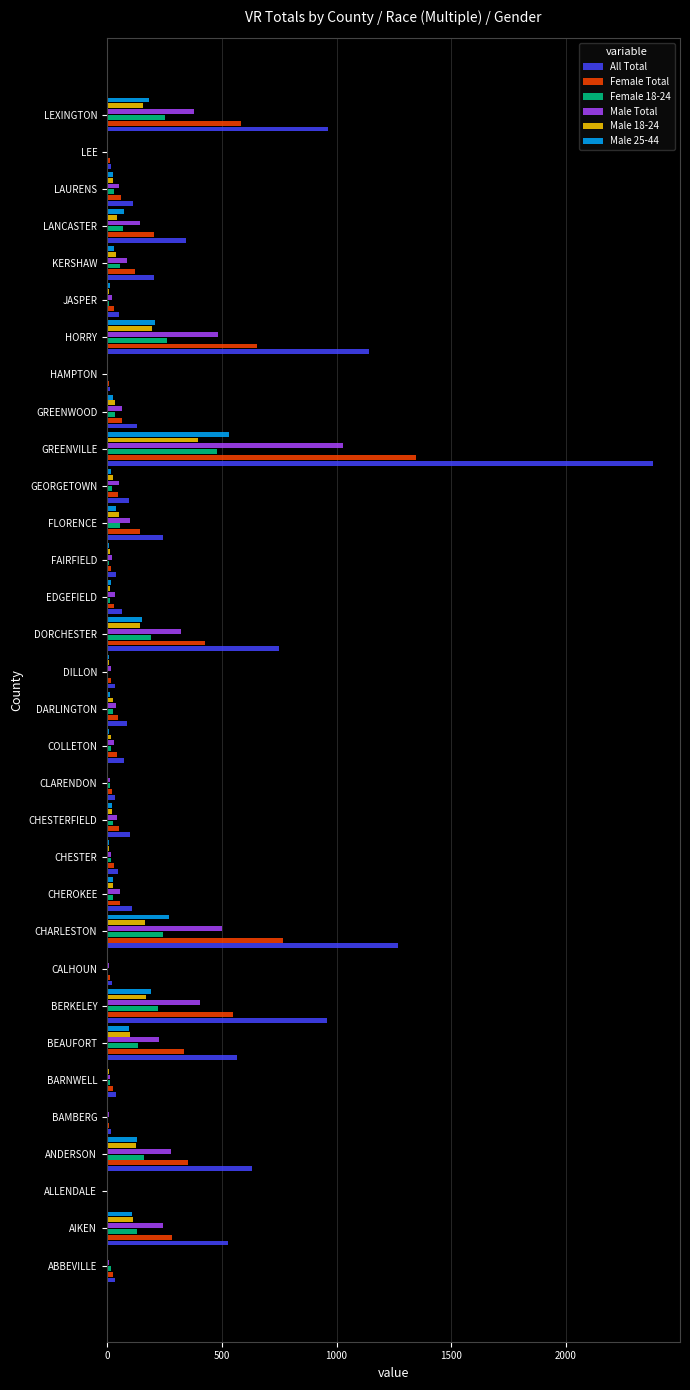

What is the sum of all Female Total values?

6383